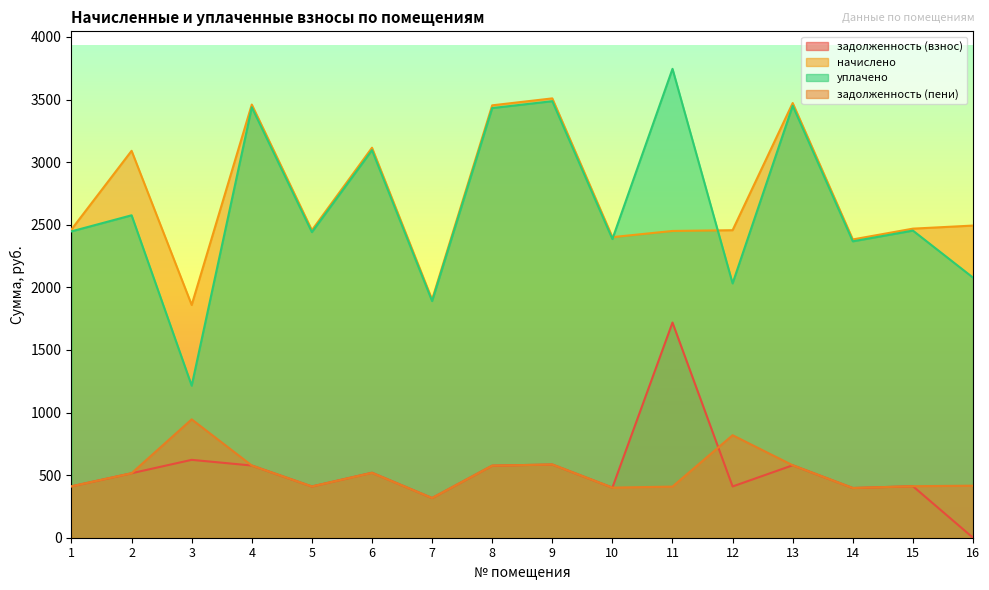

Which series ends up on top after the final intersection of уплачено and начислено?

начислено